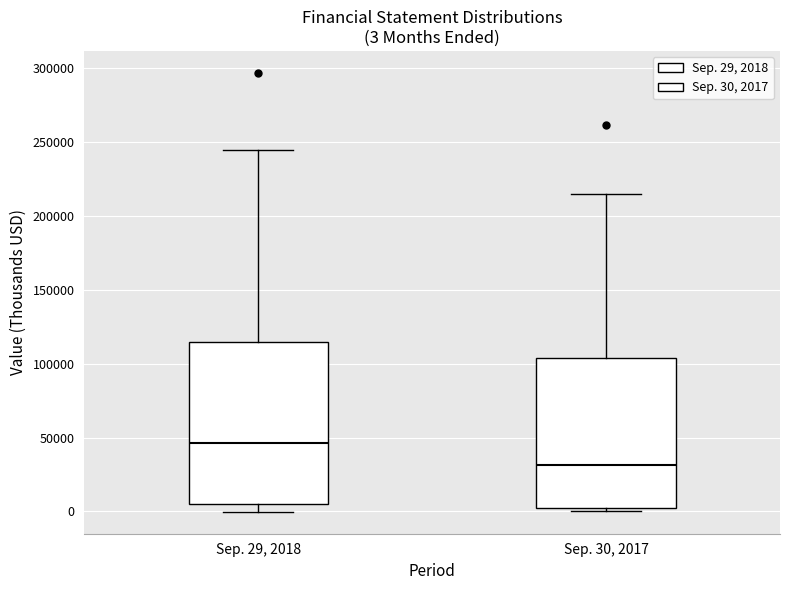

Which box has the highest median line?

Sep. 29, 2018